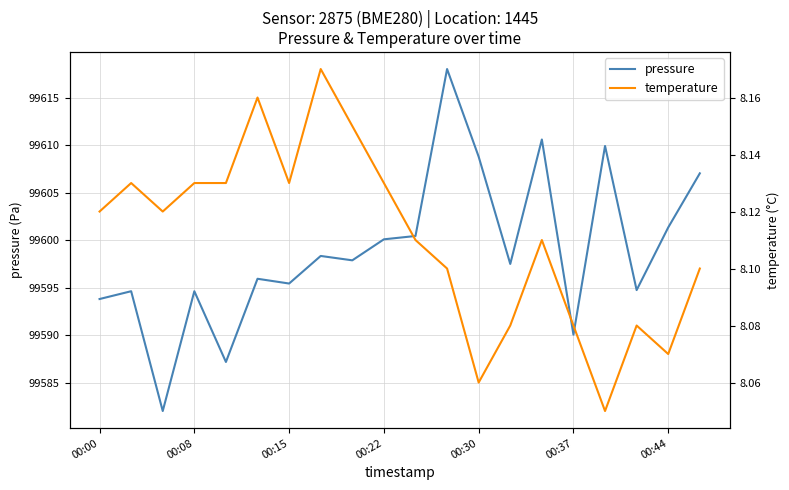

How many lines are shown in the chart?

2